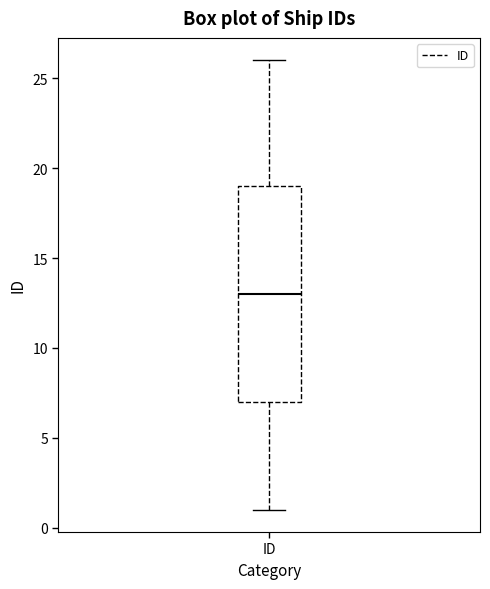

Transcribe this box plot: give where the median line is, the range the box spans, and where the two whiskers end, as read against the y-axis. The values are not printed on the chart, so give them approximately, as read against the axis.

median 13, box 7 to 19, whiskers 1 to 26